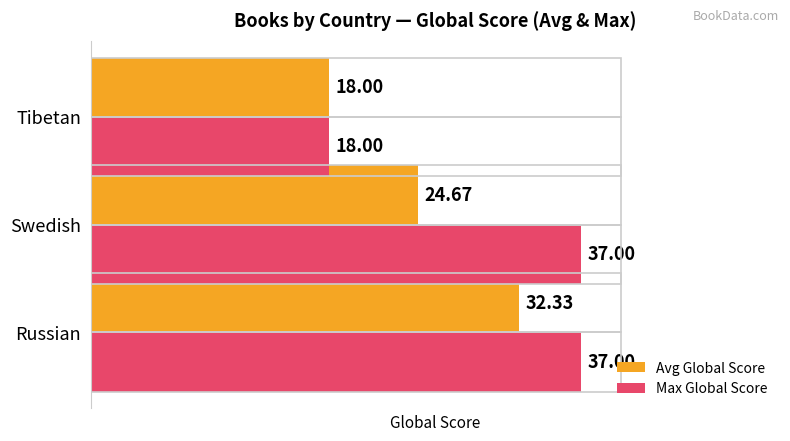

At which label is Avg Global Score closest to 25?

Swedish